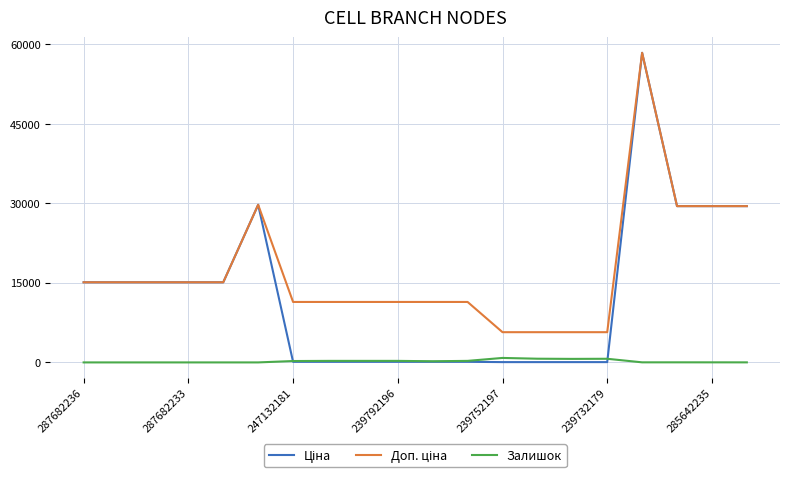

Does the chart have visible grid lines?

Yes